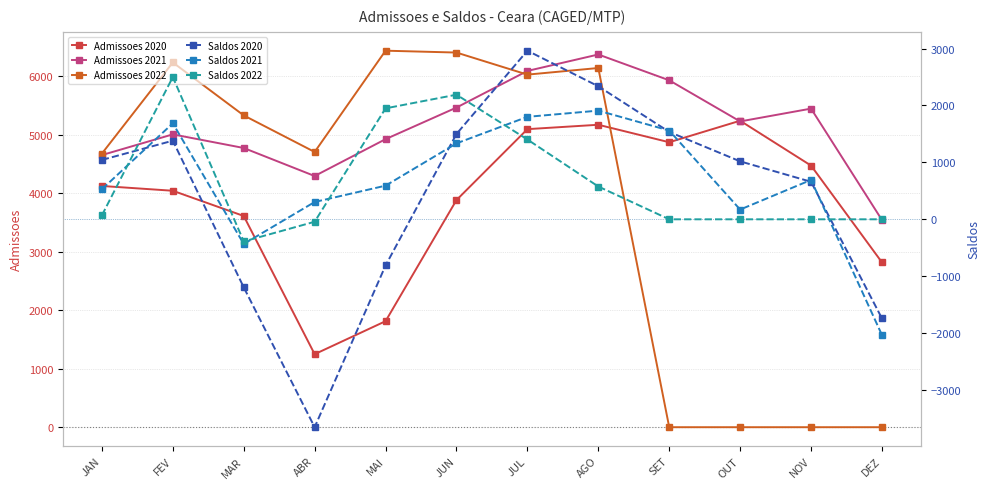

At which label does Admissoes 2022 reach its peak?

MAI